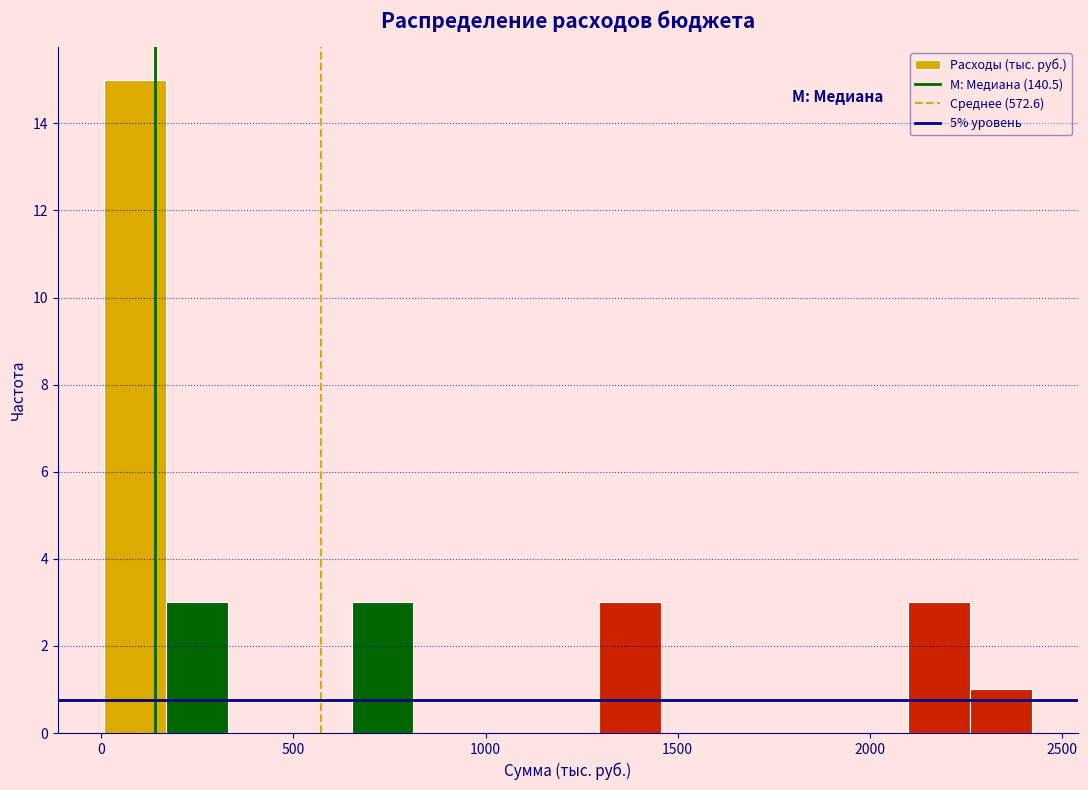

Read against the x-axis, roughly where is the centre of the tallest bar?

100